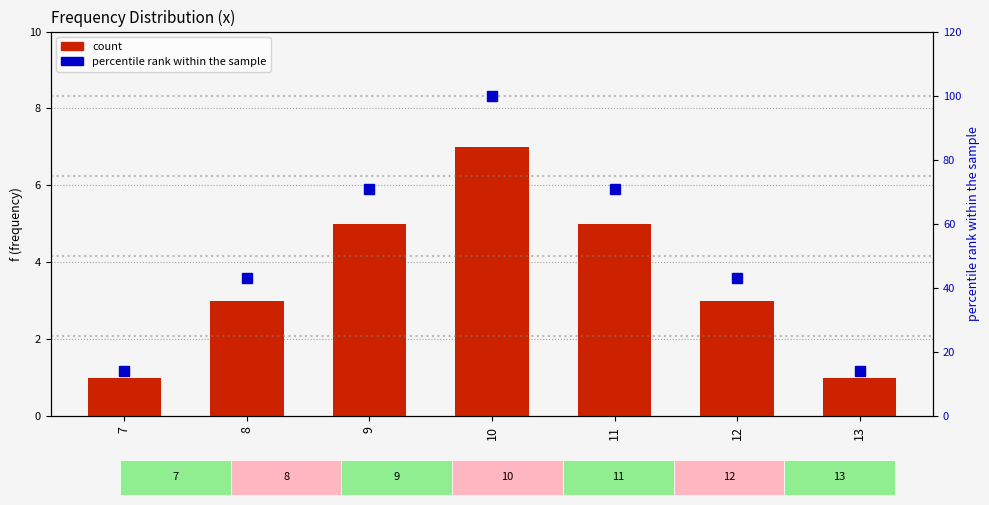

How many values in the percentile rank within the sample series are below 43?

2